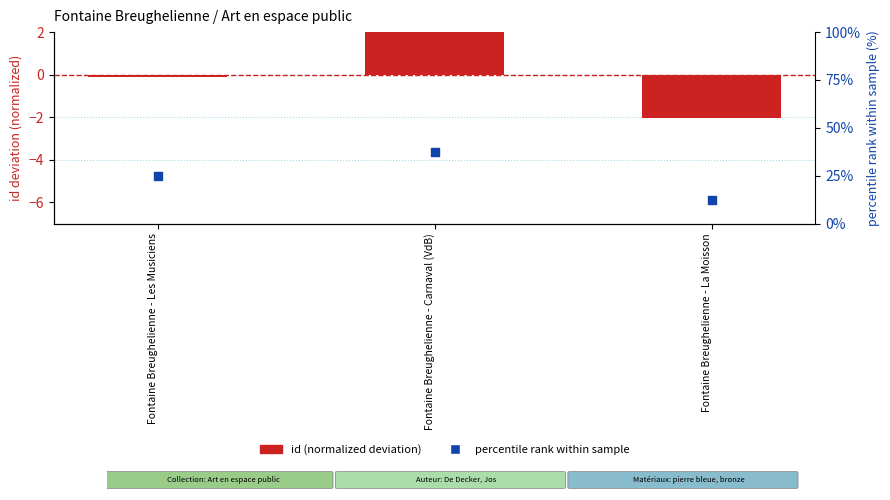

Which series has the largest total across all categories?

percentile rank within sample